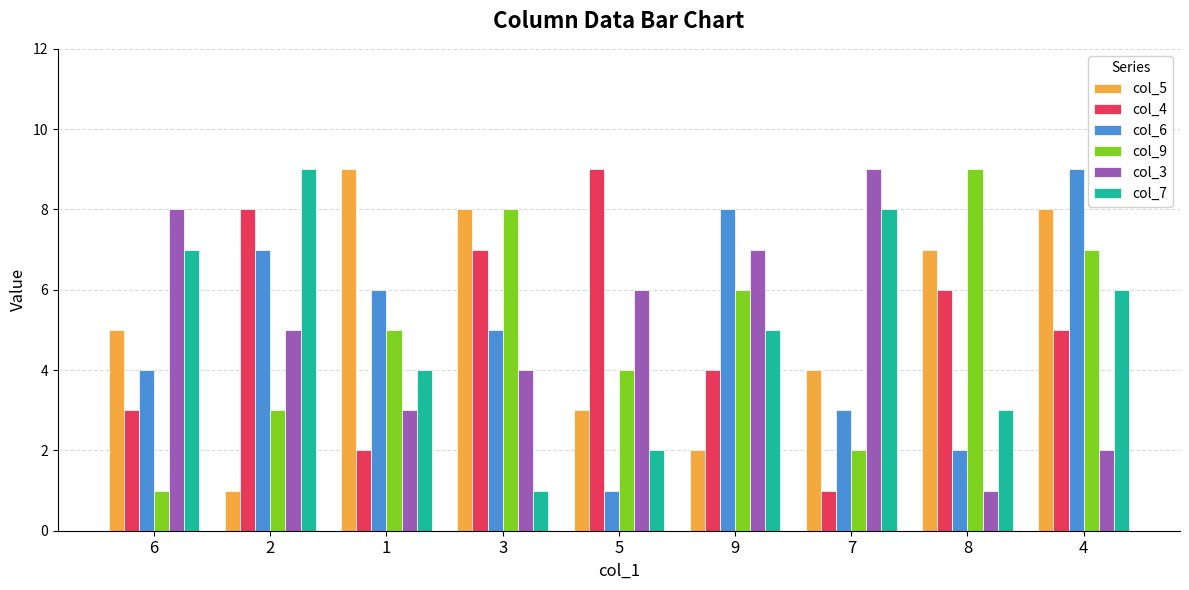

Rank the categories by col_4 value from highest to lowest.

5, 2, 3, 8, 4, 9, 6, 1, 7